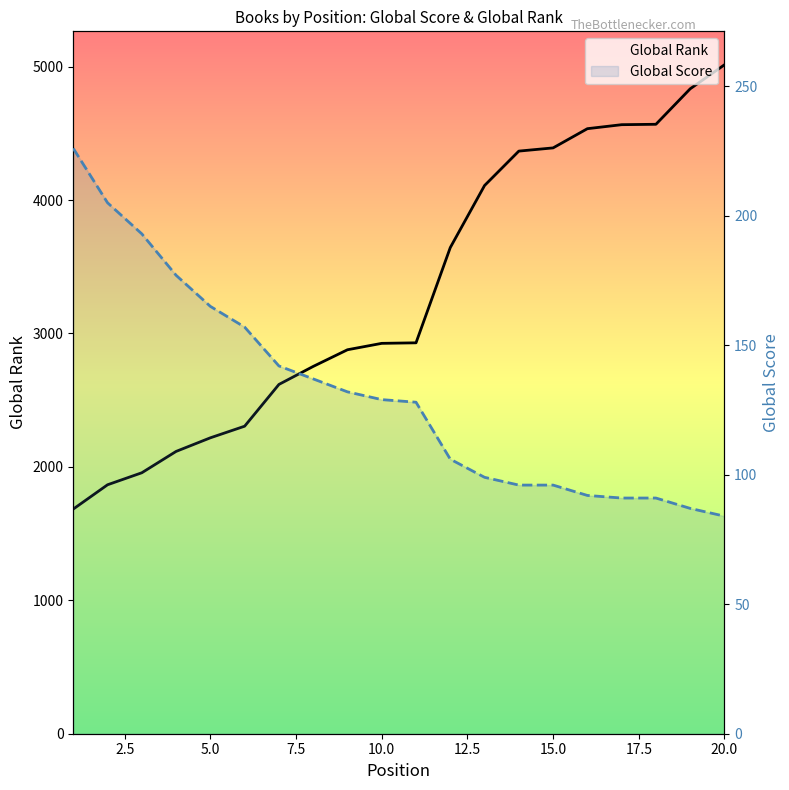

True or false: Global Score and Global Rank intersect in this chart.

False